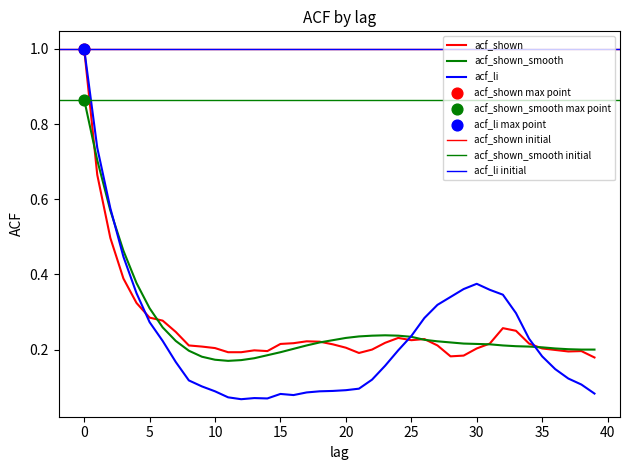

At how many categories does at least one series exceed 0?

40